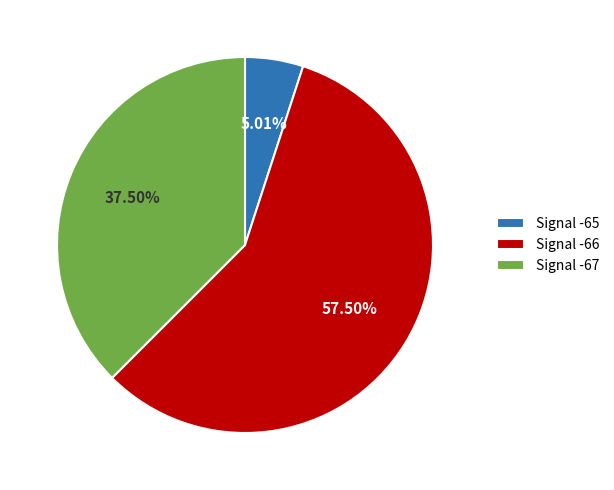

Rank the categories by value from lowest to highest.

Signal -65, Signal -67, Signal -66